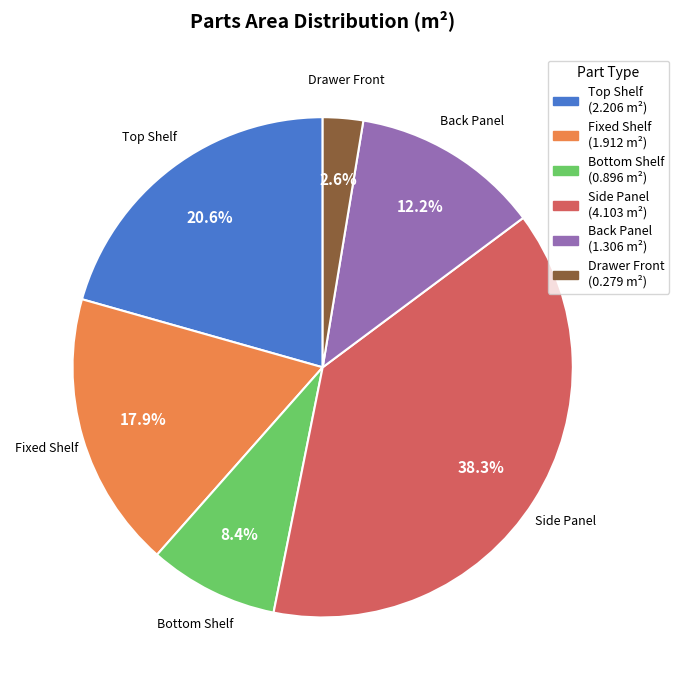

Rank the categories by value from highest to lowest.

Side Panel, Top Shelf, Fixed Shelf, Back Panel, Bottom Shelf, Drawer Front